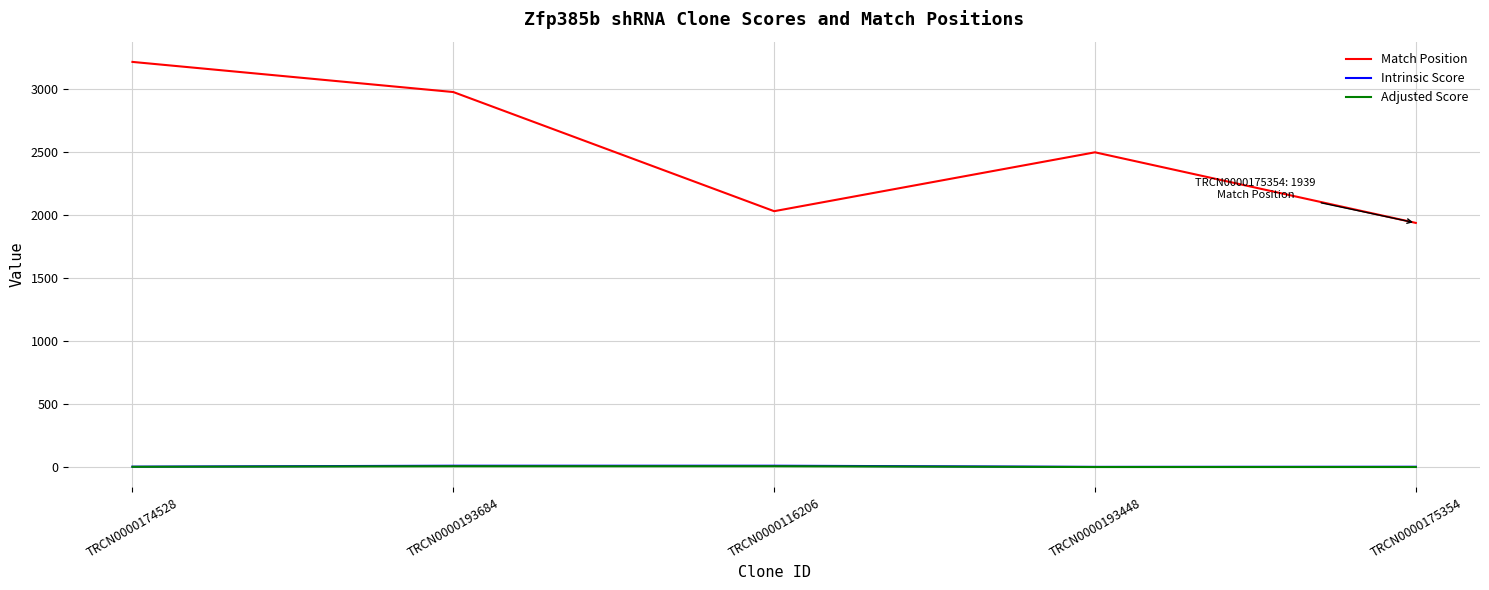

How many lines are shown in the chart?

3